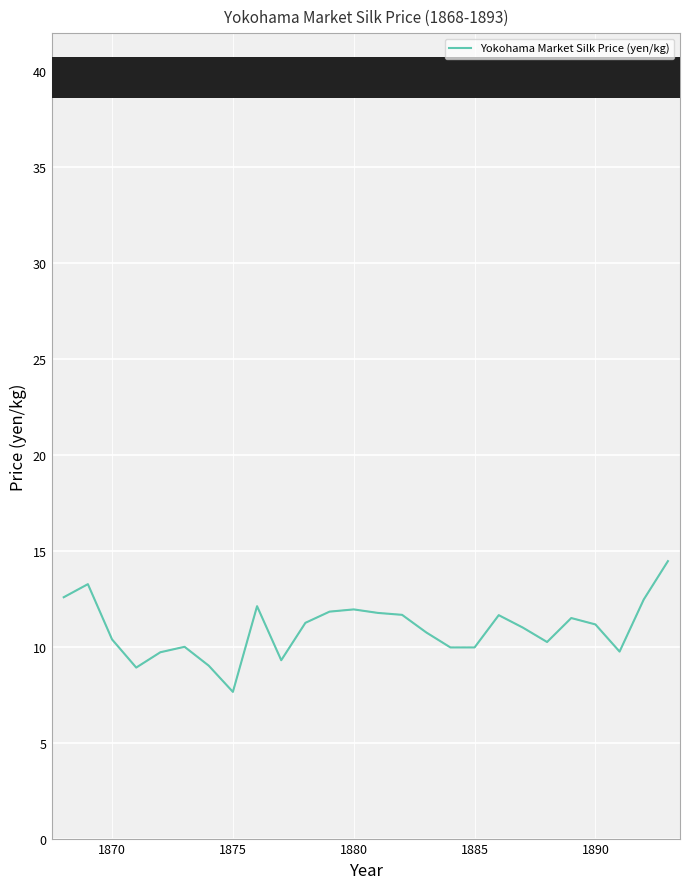

What is the minimum value shown in the chart?

7.7